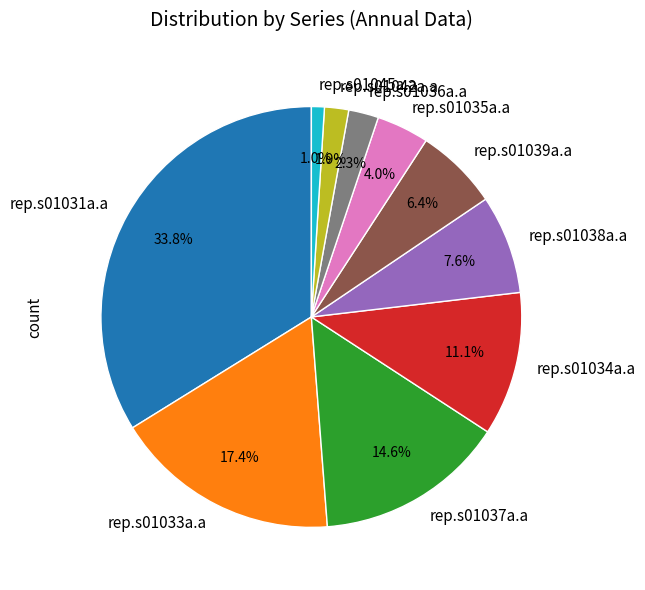

What percentage do rep.s01045a.a and rep.s01039a.a together represent?

7.4%